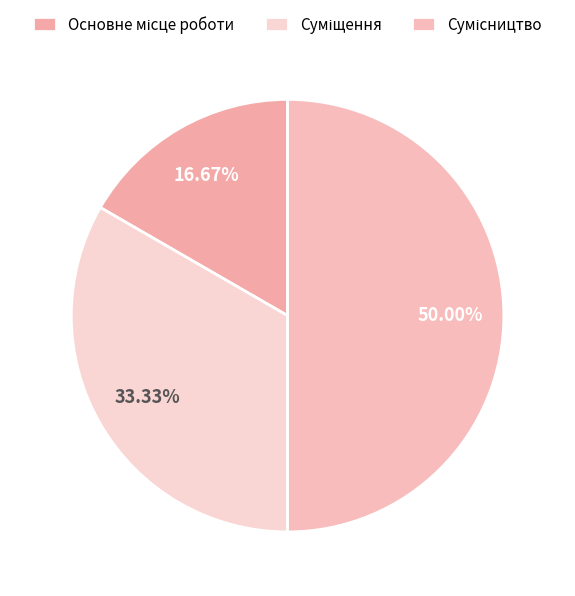

Approximately how many times larger is the value at Сумісництво compared to Суміщення?

1.5